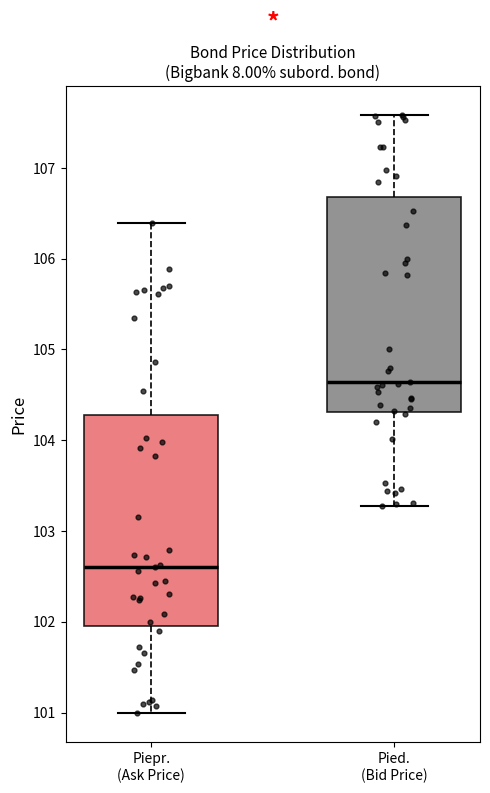

Which box has the highest median line?

Pied. (Bid Price)